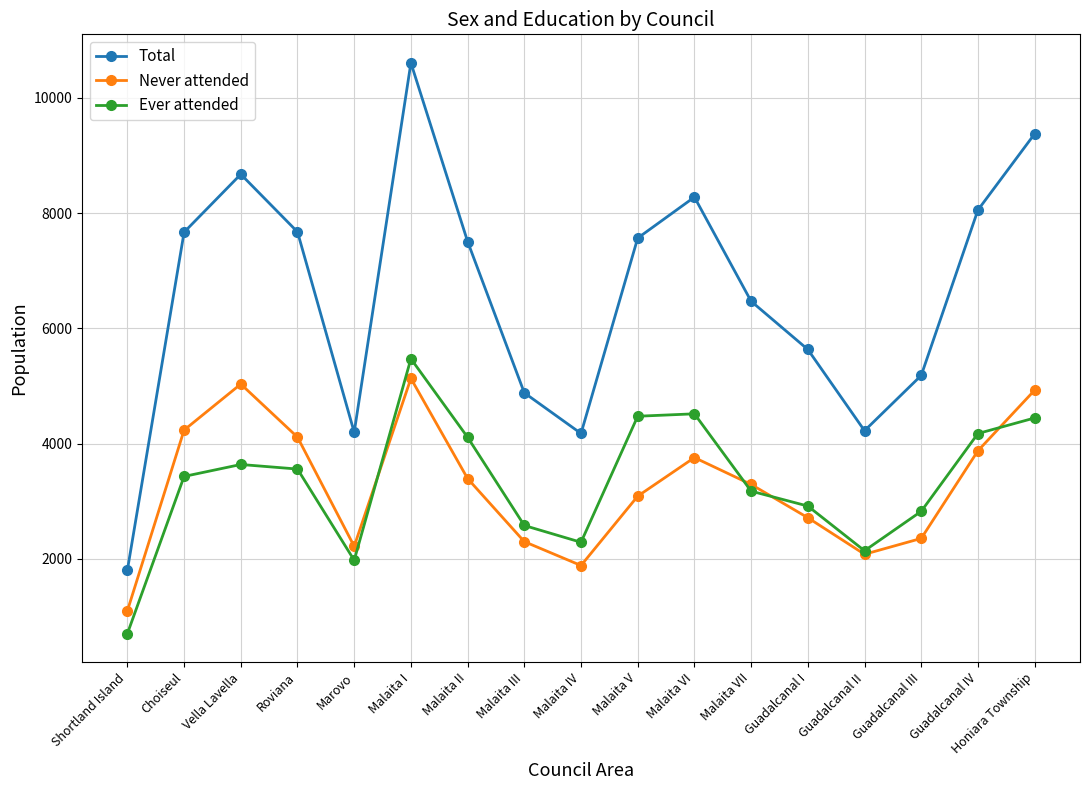

At which category does Never attended reach its first local valley?

Marovo